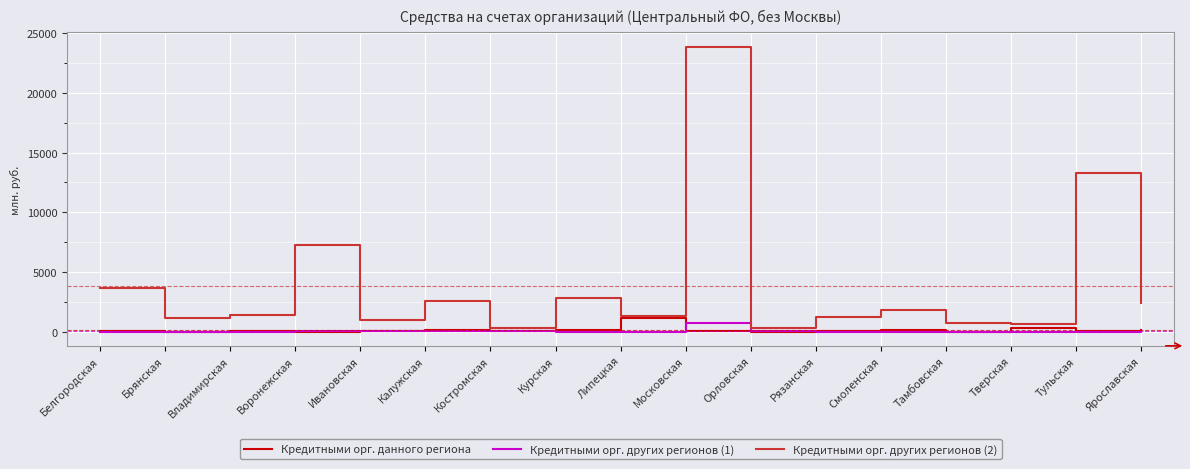

Where does the Кредитными орг. других регионов (2) series first go above 1362?

Белгородская